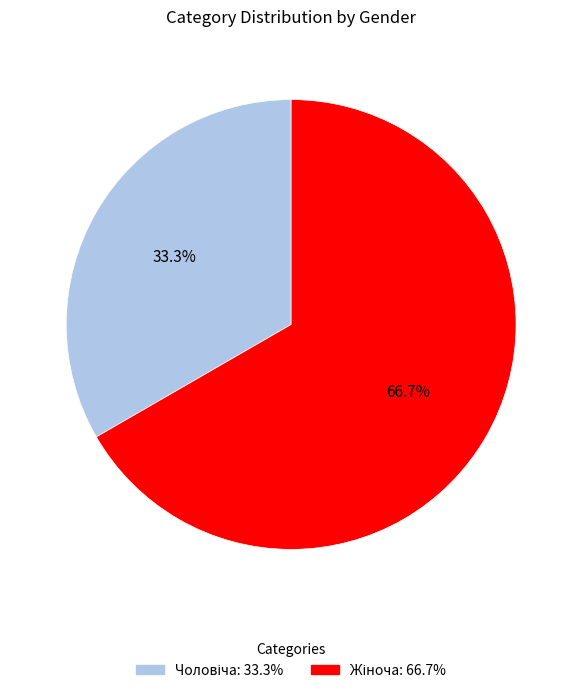

Is there a majority slice in this chart?

Yes